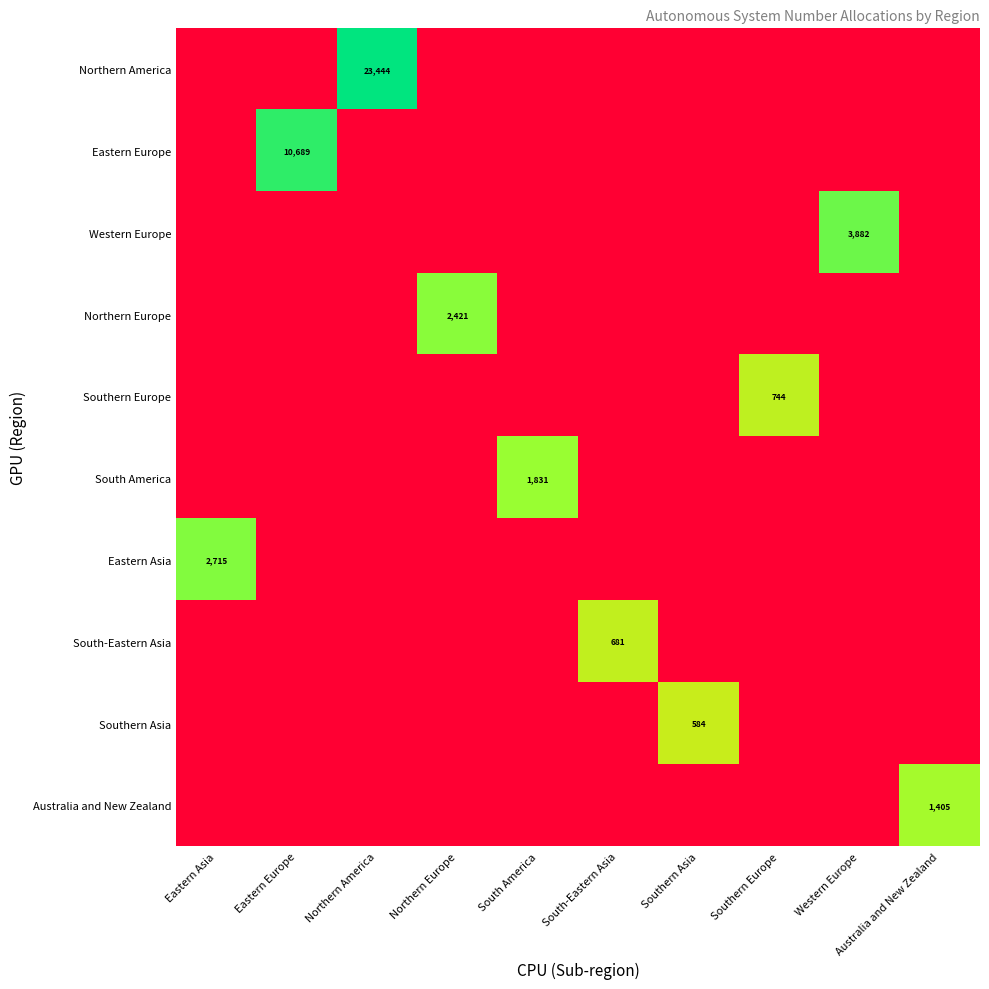

The value of South-Eastern Asia at South-Eastern Asia is 418. True or false?

False